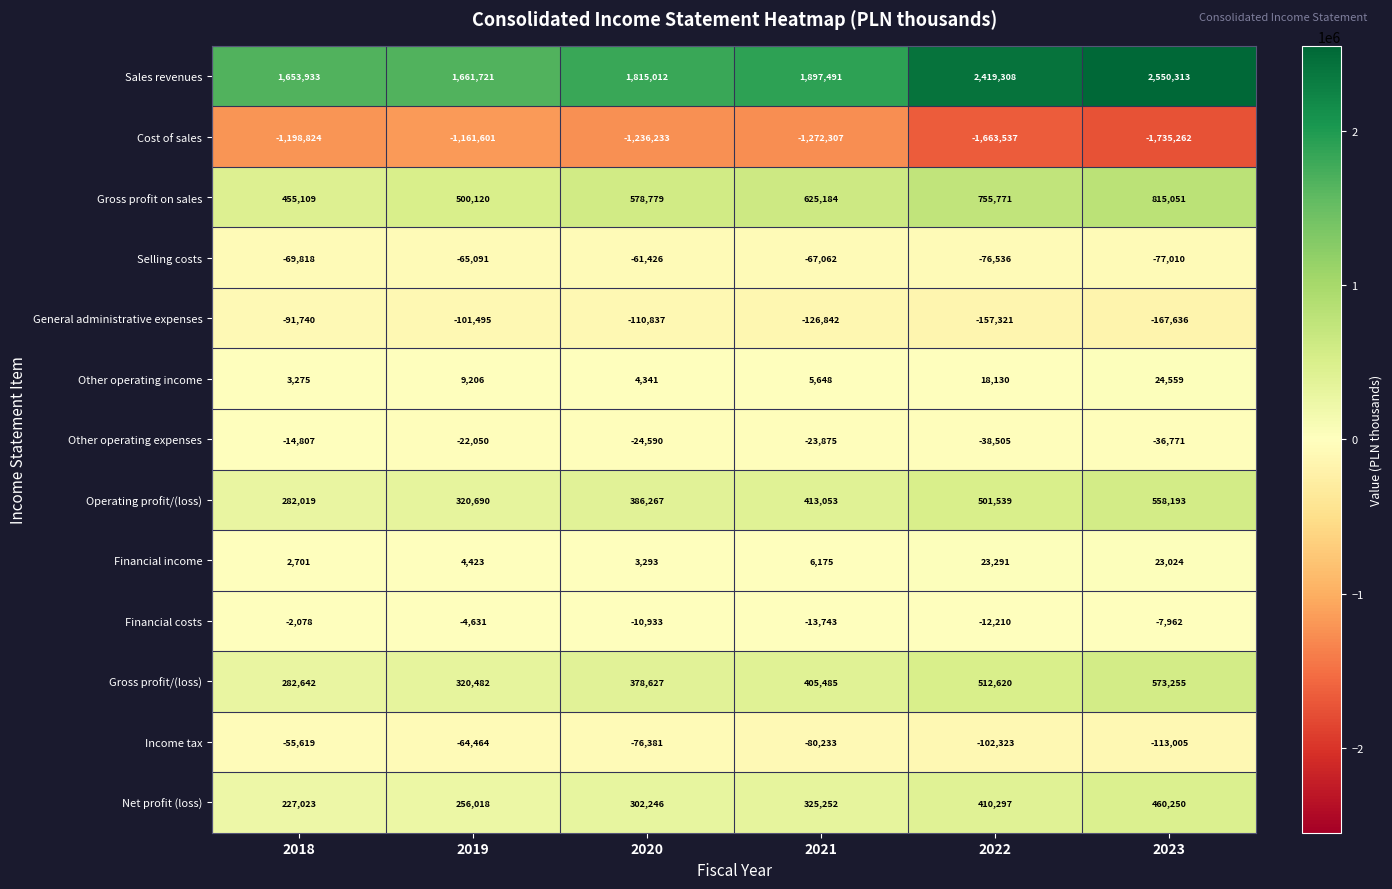

What is the difference between the highest and lowest values at 2020?

3051245